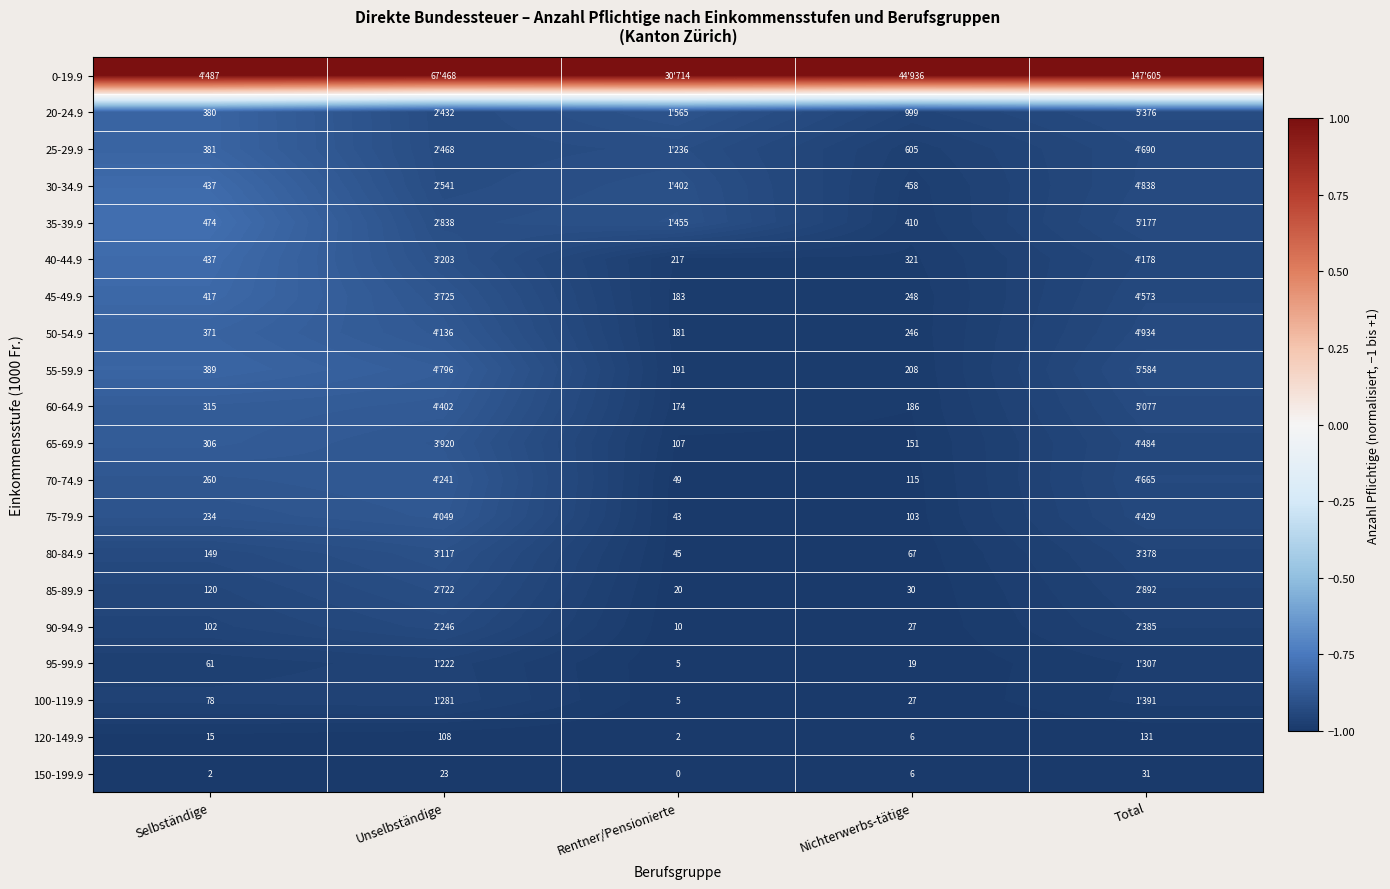

Is it true that 95-99.9 equals -0.6 at Rentner/Pensionierte?

False